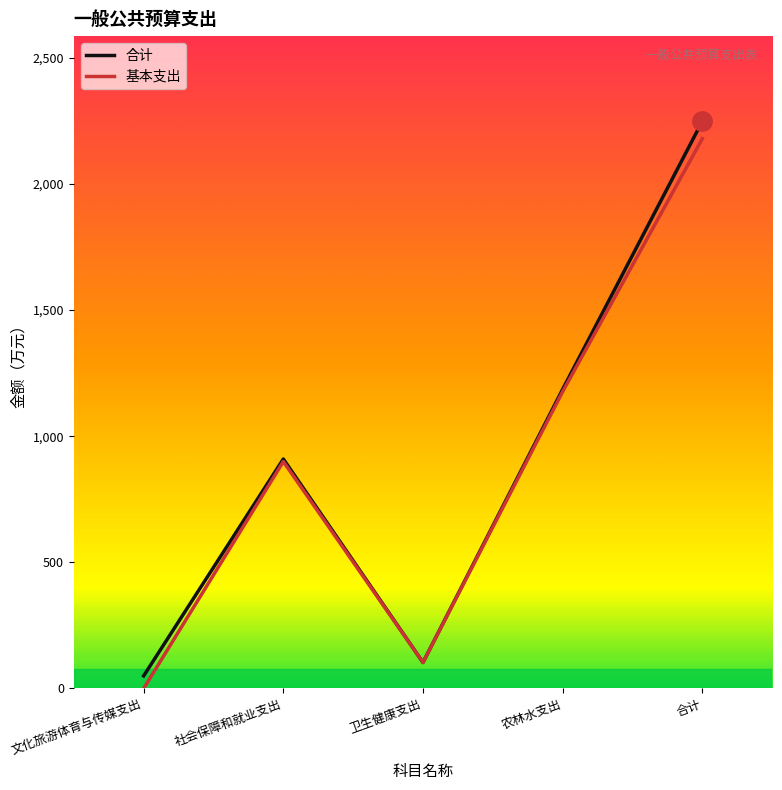

The 基本支出 series shows 2889.0 at 合计. True or false?

False